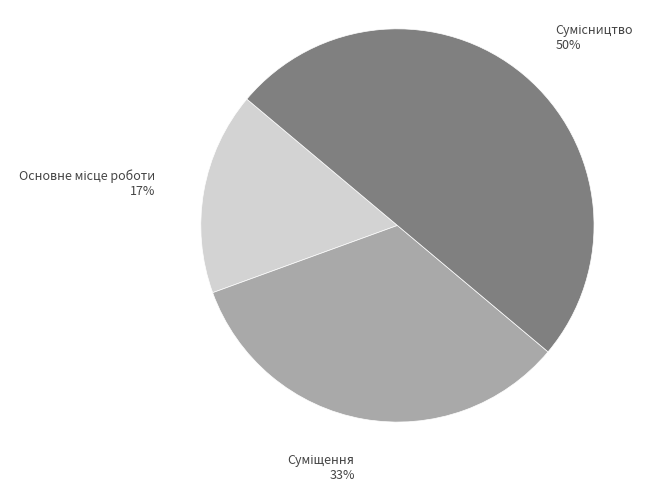

To the nearest percent, what is the average slice percentage?

33%